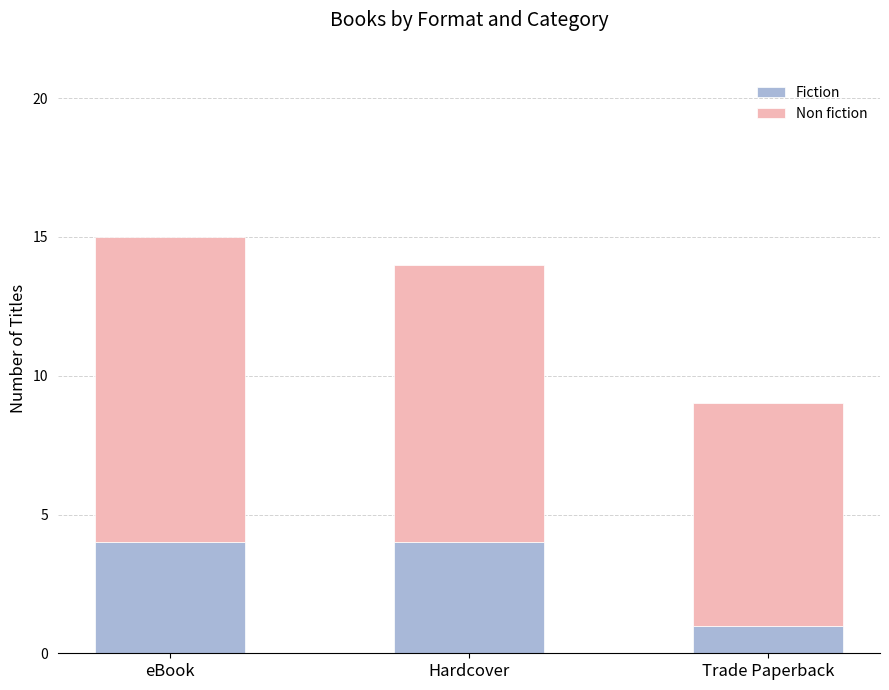

The Fiction series shows 7 at eBook. True or false?

False